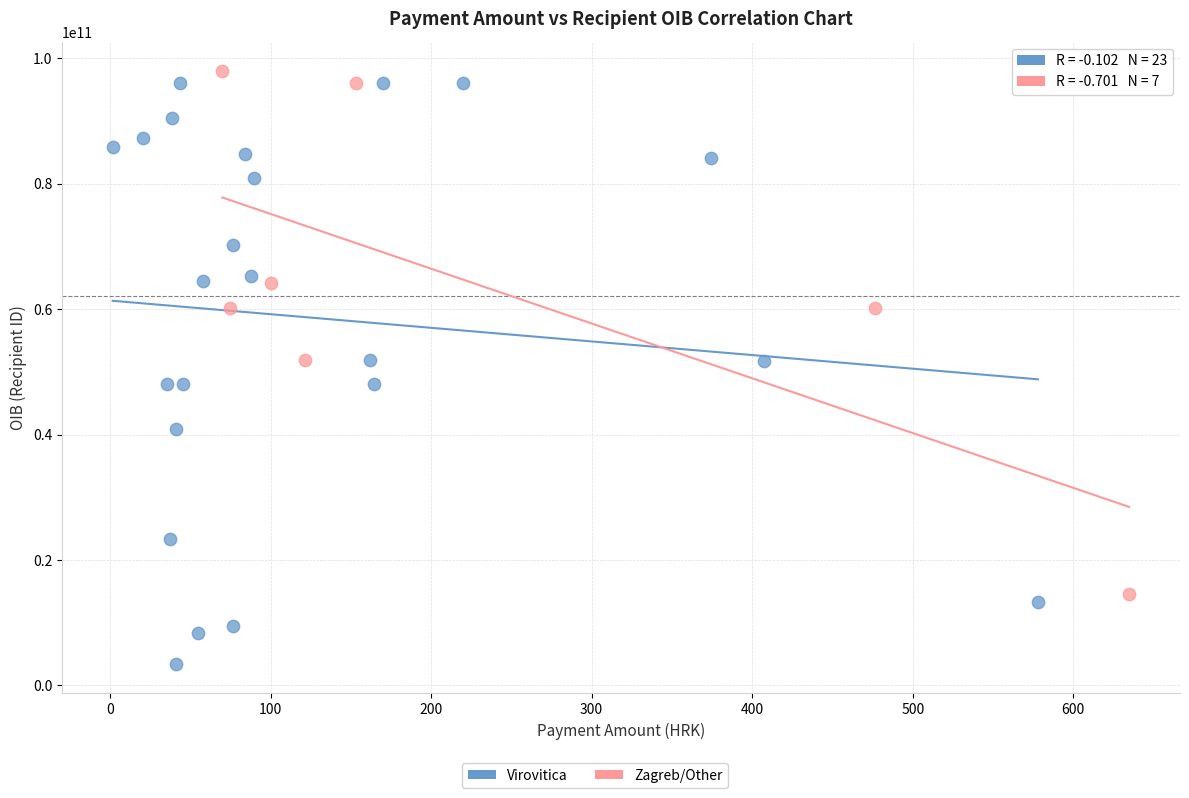

Which series has the widest spread of Y values?

Virovitica